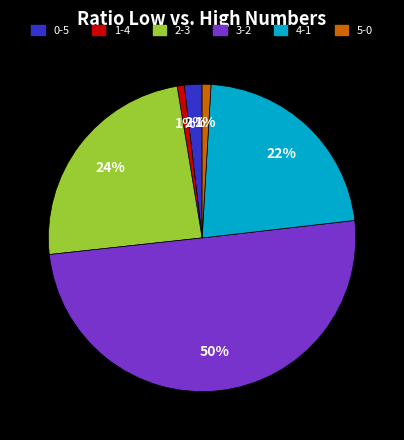

To the nearest percent, what is the average slice percentage?

17%